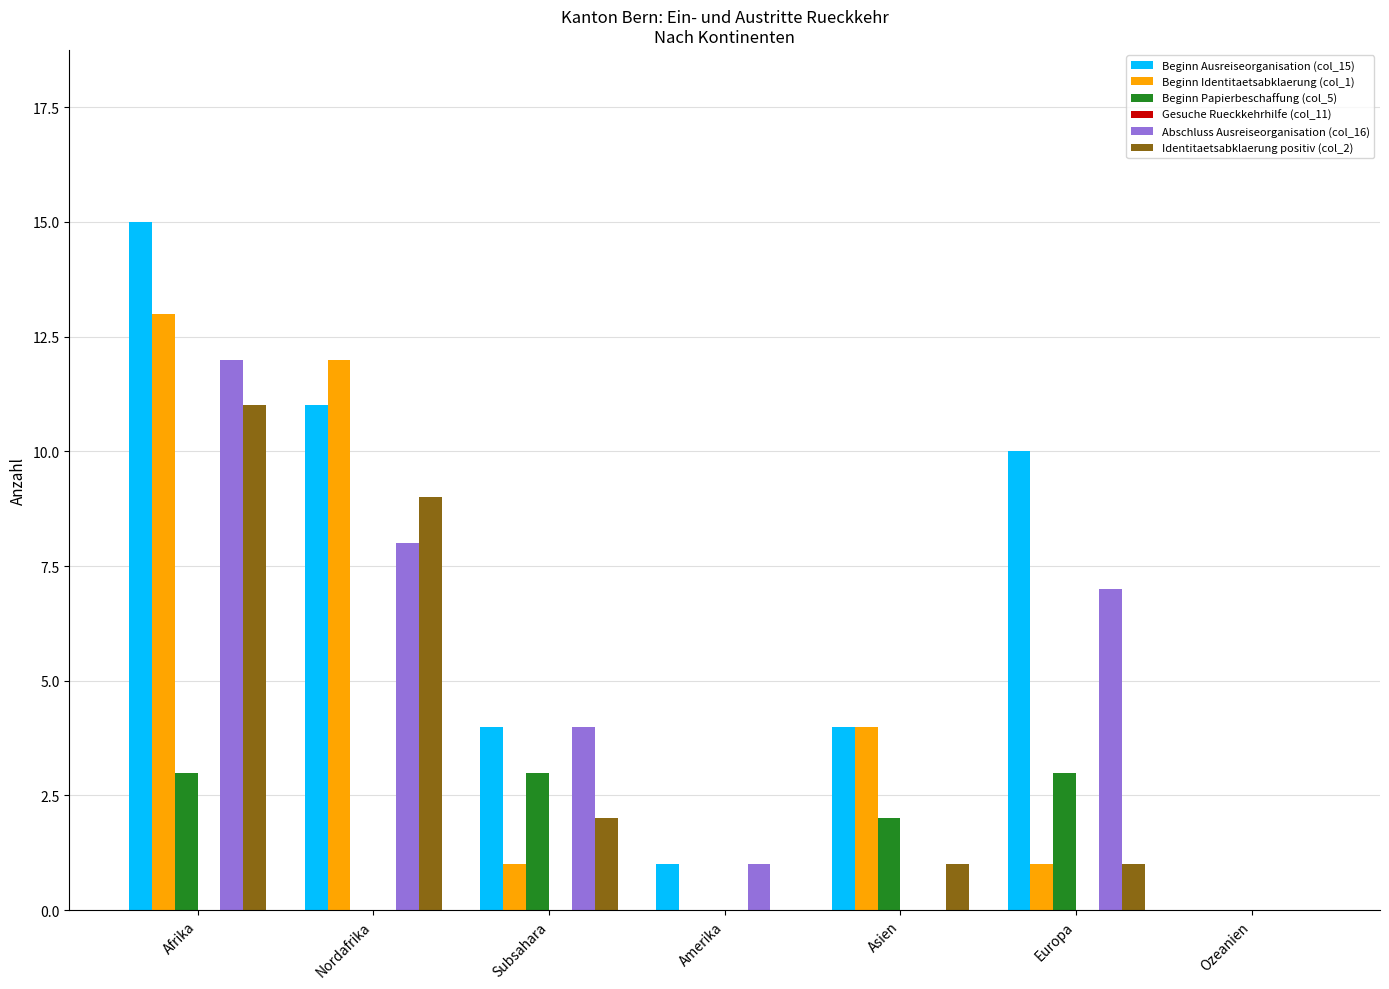

Are the bars grouped side by side (vs. stacked)?

Yes